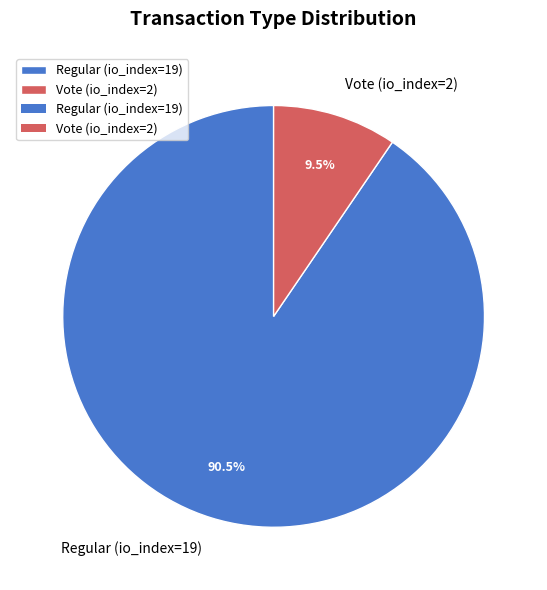

How many slices are in this pie chart?

2